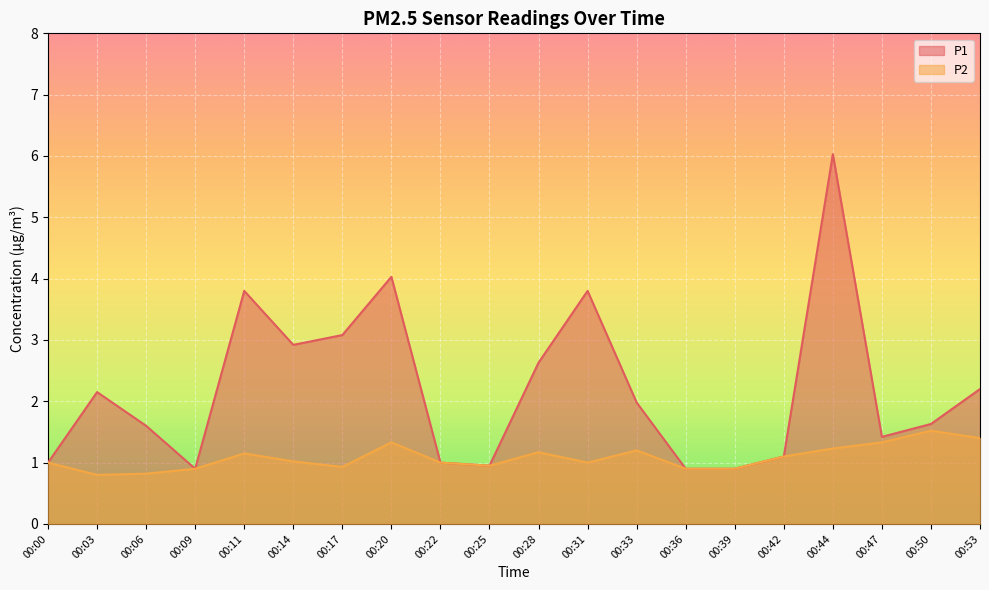

Reading left to right, transcribe all the data shown in this chart.

P1: 00:00=1.0	00:03=2.1	00:06=1.6	00:09=0.9	00:11=3.8	00:14=2.9	00:17=3.1	00:20=4.0	00:22=1.0	00:25=0.9	00:28=2.6	00:31=3.8	00:33=2.0	00:36=0.9	00:39=0.9	00:42=1.1	00:44=6.0	00:47=1.4	00:50=1.6	00:53=2.2
P2: 00:00=1.0	00:03=0.8	00:06=0.8	00:09=0.9	00:11=1.1	00:14=1.0	00:17=0.9	00:20=1.3	00:22=1.0	00:25=0.9	00:28=1.2	00:31=1.0	00:33=1.2	00:36=0.9	00:39=0.9	00:42=1.1	00:44=1.2	00:47=1.3	00:50=1.5	00:53=1.4